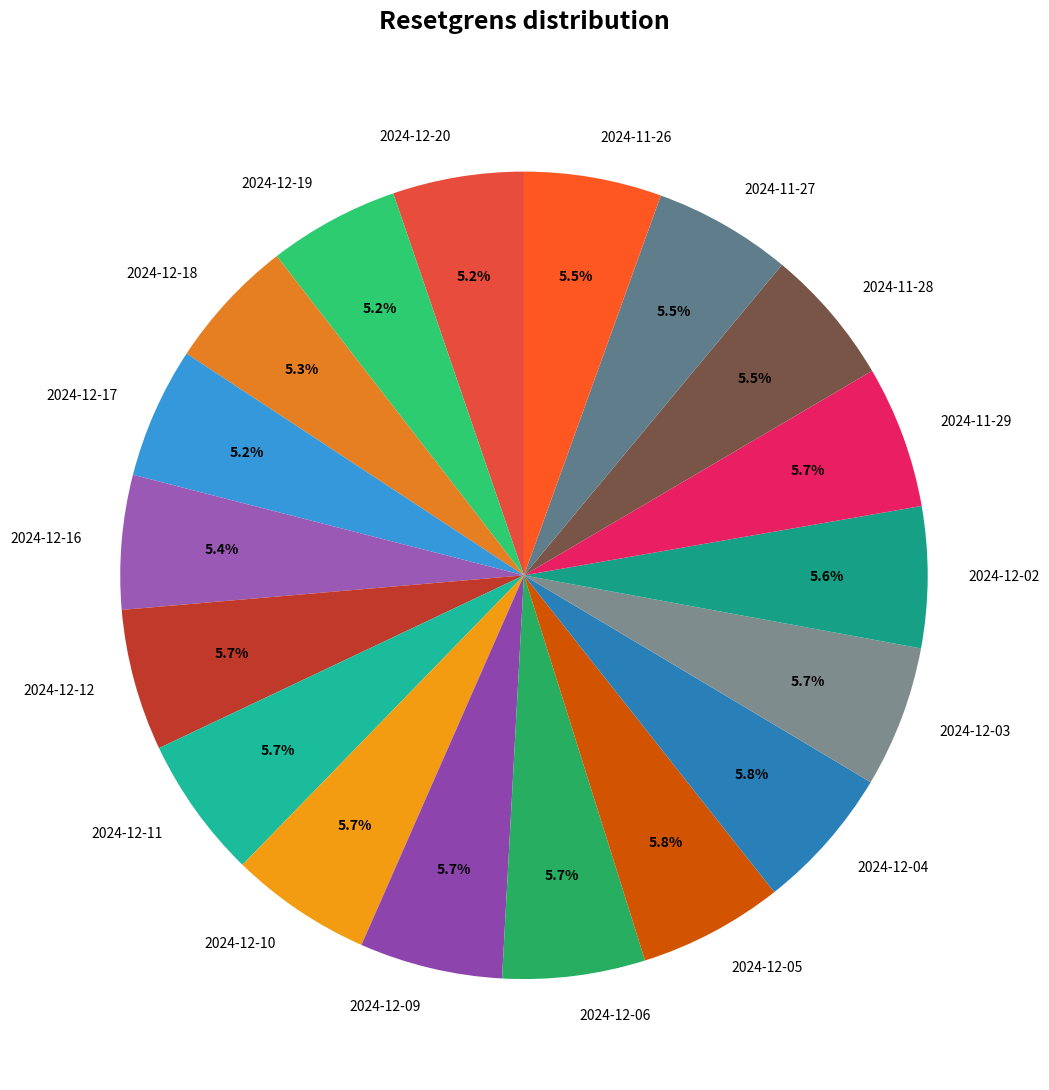

Does any single category account for the majority?

No